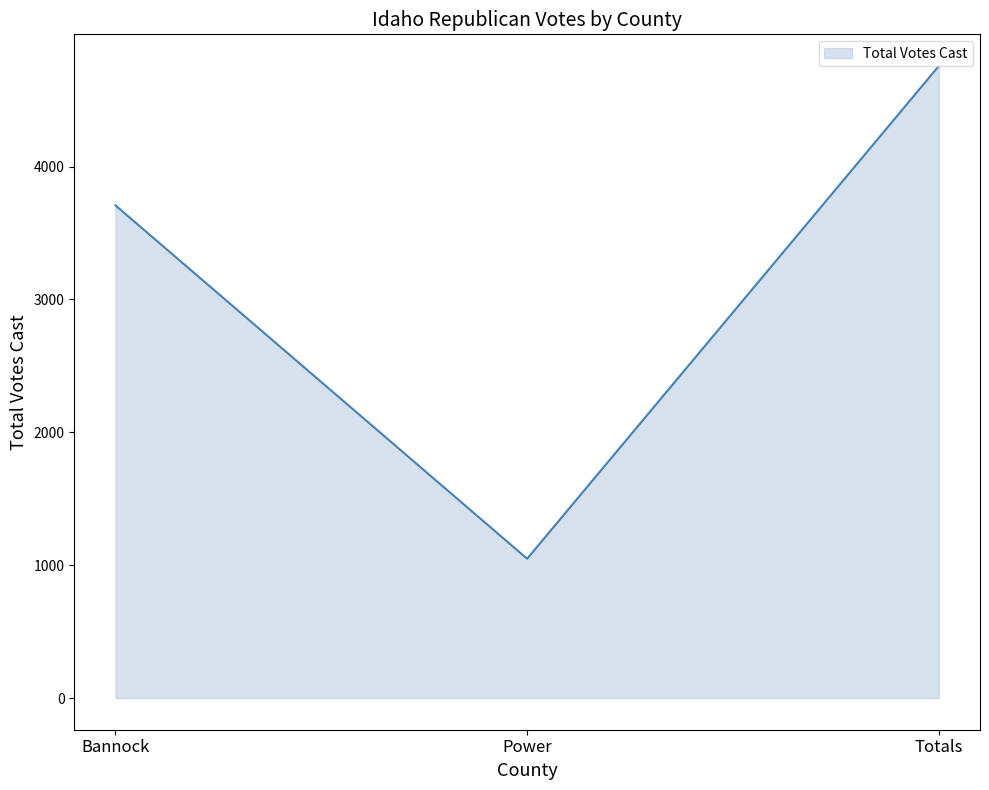

Count the number of categories in the chart.

3